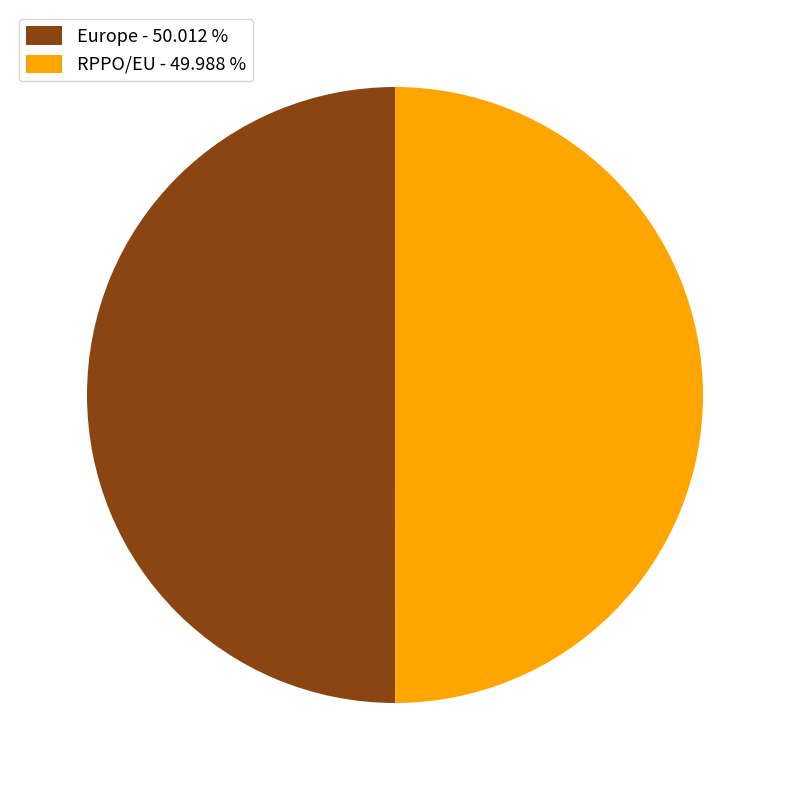

What is the ratio of the value at Europe - 50.012 % to the value at RPPO/EU - 49.988 %?

1.0